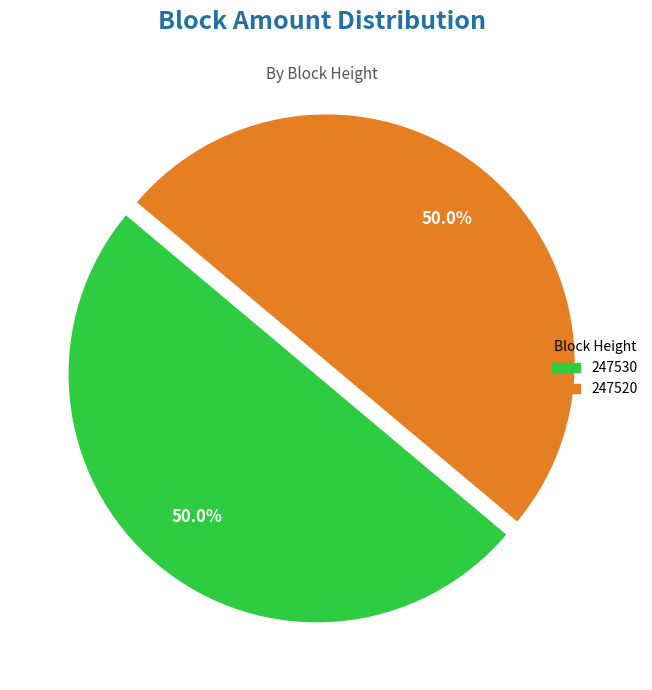

Is the sum of 247520 and 247530 greater than half?

Yes